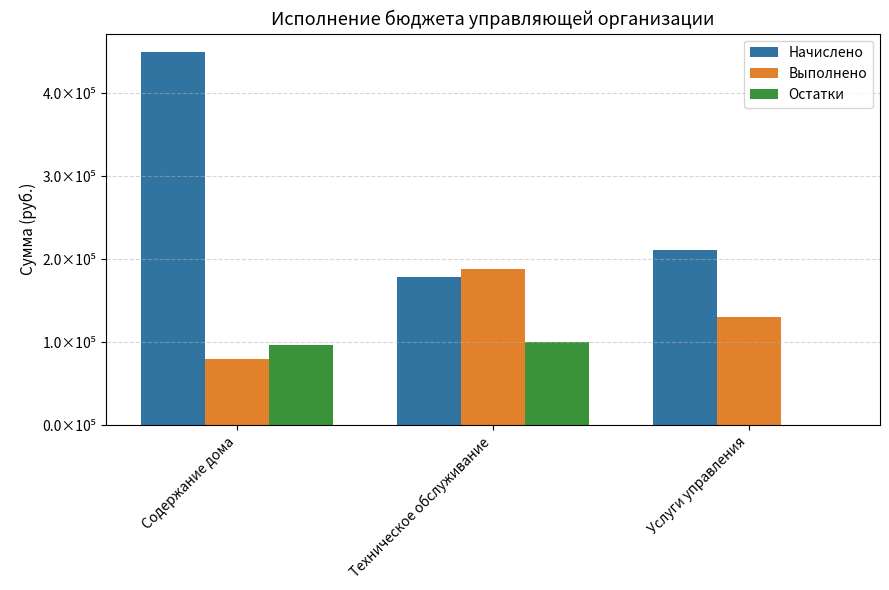

Which series has the largest total across all categories?

Начислено